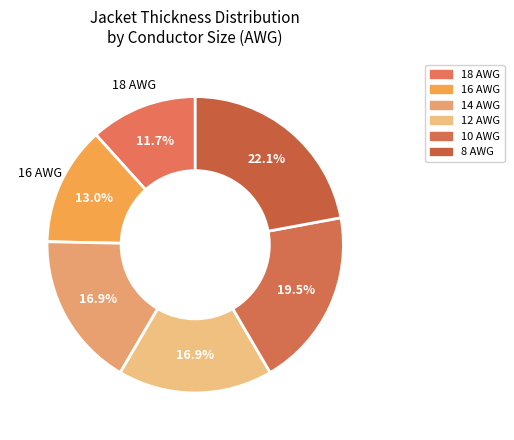

Which slice is the largest?

8 AWG